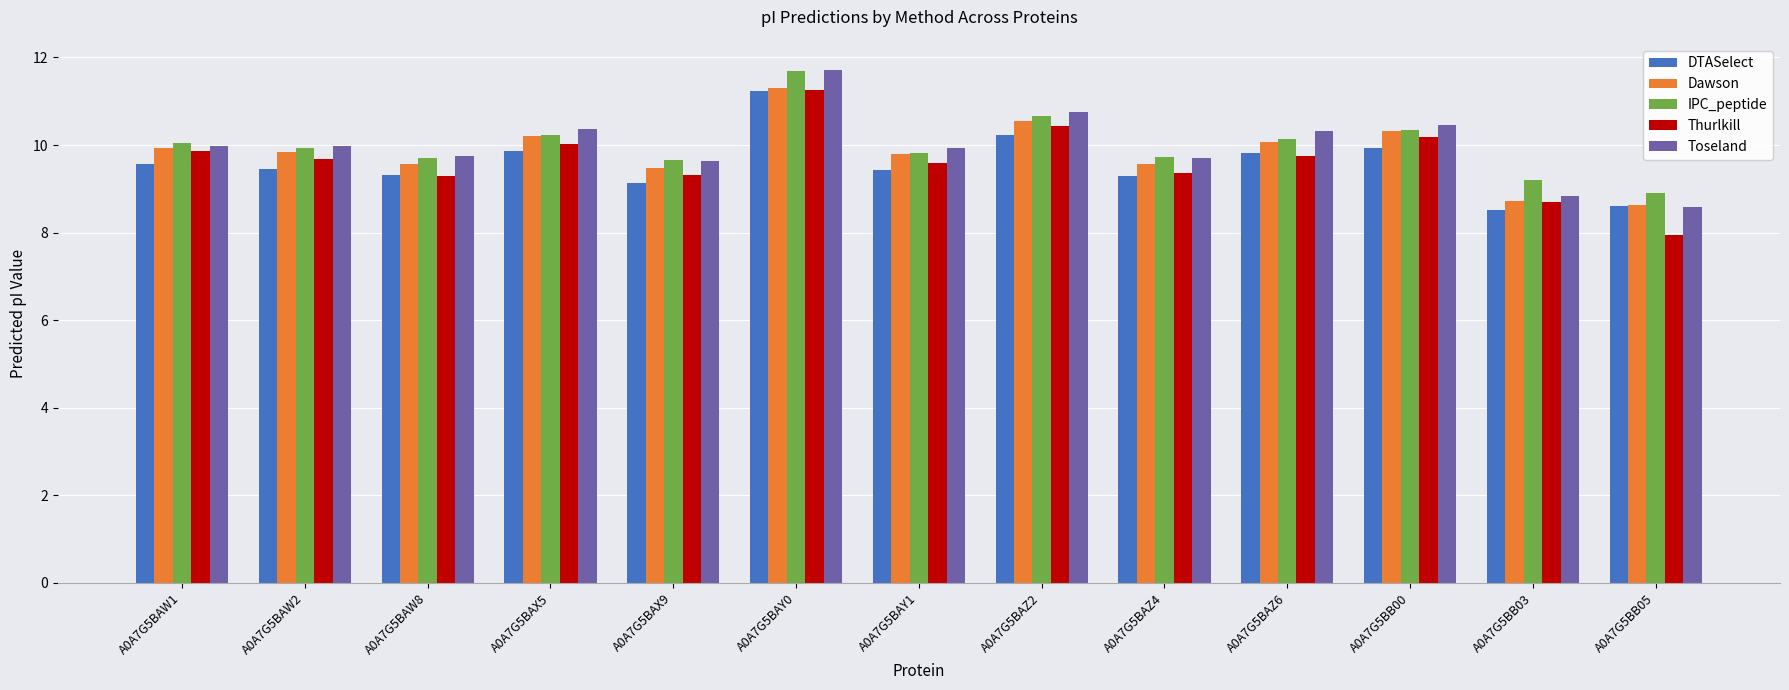

What is the maximum value shown in the chart?

11.7